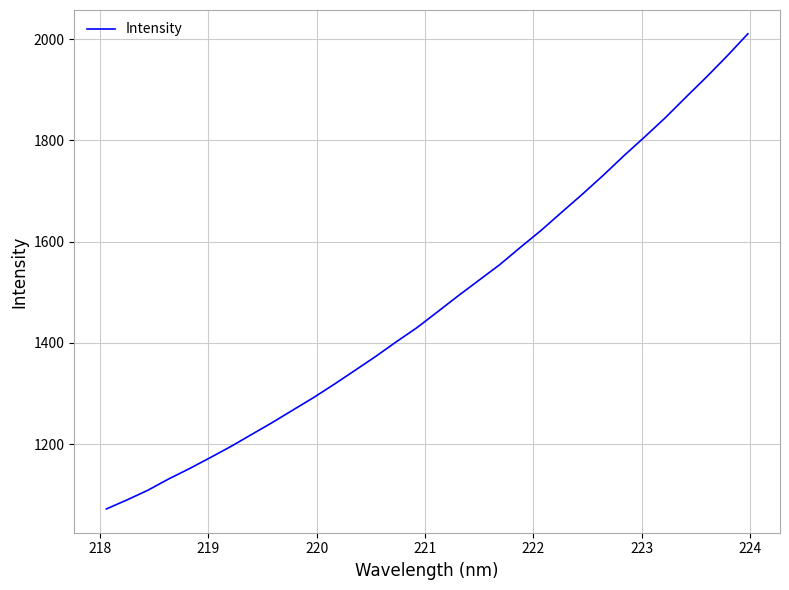

What is the difference between the maximum and minimum values?

938.0